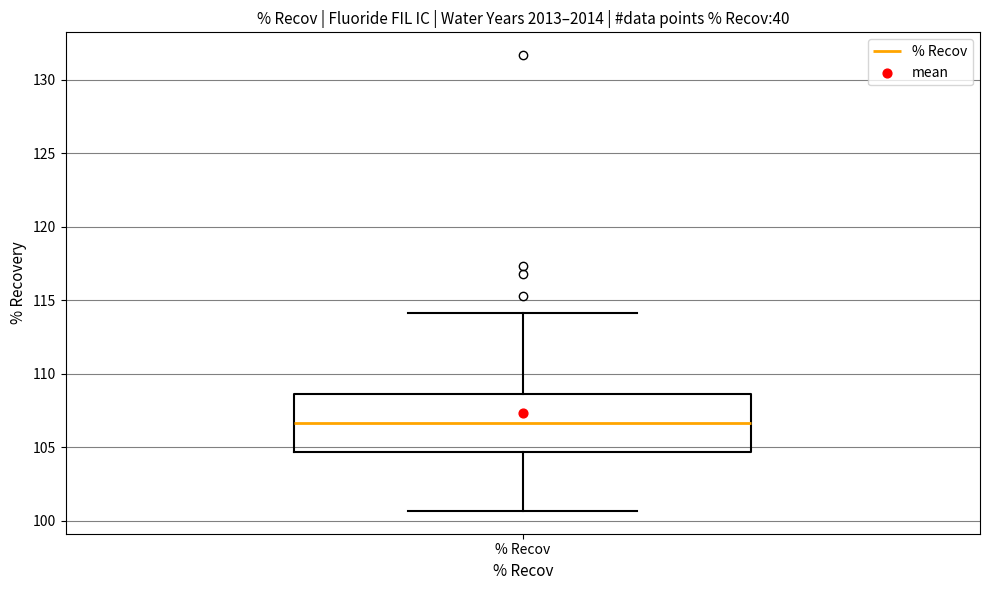

Transcribe this box plot: give where the median line is, the range the box spans, and where the two whiskers end, as read against the y-axis. The values are not printed on the chart, so give them approximately, as read against the axis.

median 106.5, box 104.5 to 108.5, whiskers 100.5 to 114.0